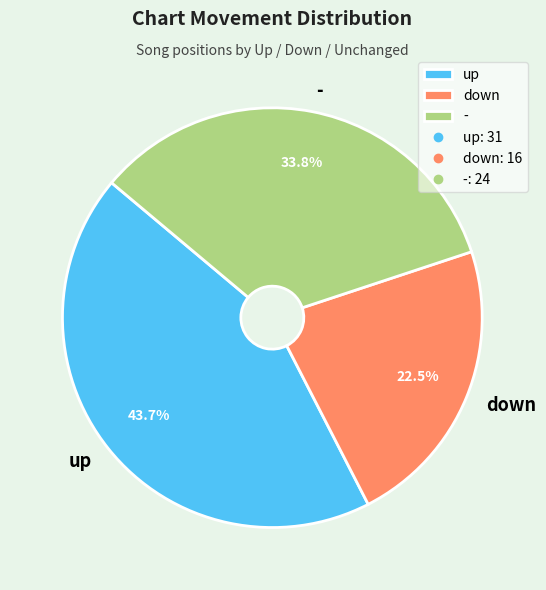

Which category has the smallest portion of the pie?

down